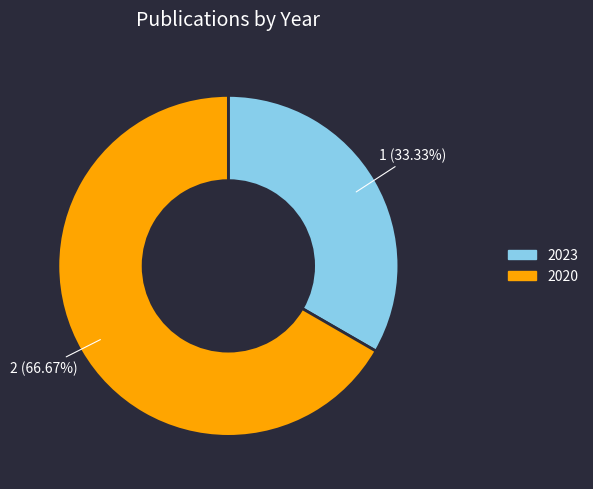

To the nearest percent, what percentage of the pie is 2020?

67%